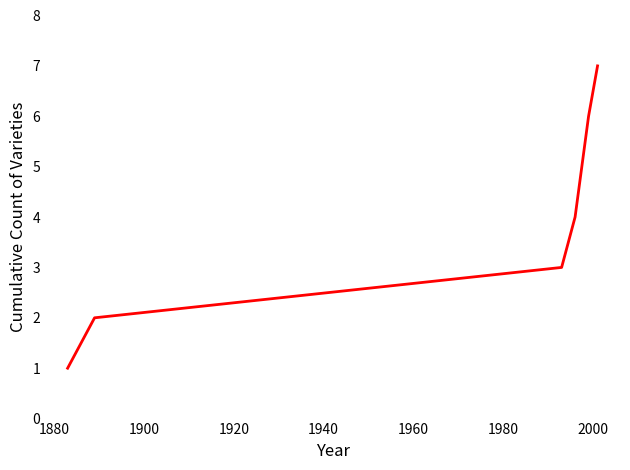

True or false: the data has more than 0 interior local peaks.

False